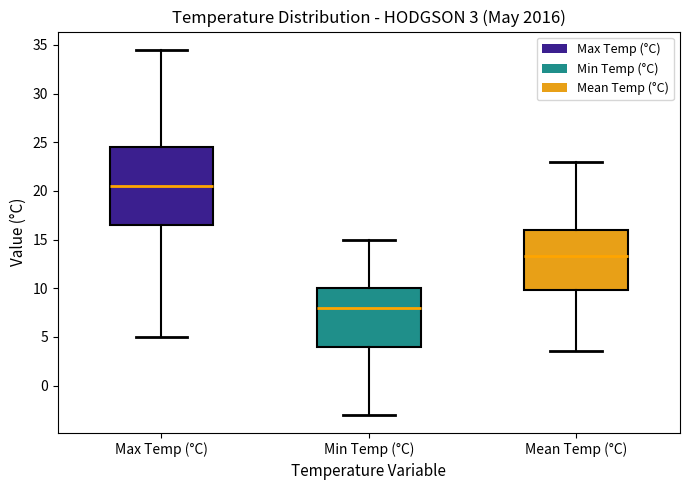

Which box is the tallest, from its lower edge to its upper edge?

Max Temp (°C)